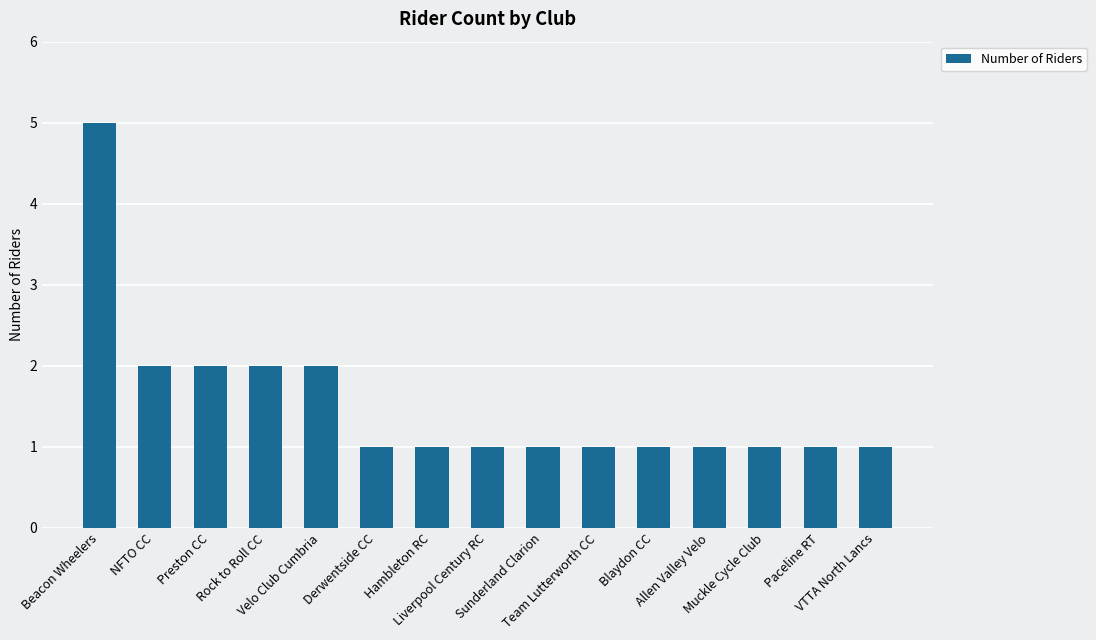

What is the label of the 3rd bar from the left?

Preston CC